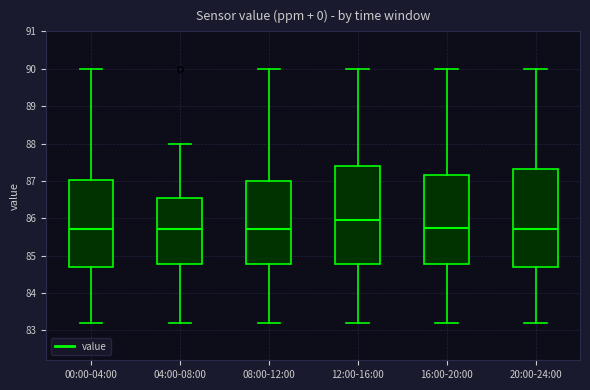

Reading left to right, read every box against the y-axis: the position of its median line, the range the box covers, and the ends of its whiskers. The values are not printed on the chart, so give them approximately, as read against the axis.

00:00-04:00: median 85.7, box 84.7 to 87.0, whiskers 83.2 to 90.0
04:00-08:00: median 85.7, box 84.8 to 86.6, whiskers 83.2 to 88.0
08:00-12:00: median 85.7, box 84.8 to 87.0, whiskers 83.2 to 90.0
12:00-16:00: median 86.0, box 84.8 to 87.4, whiskers 83.2 to 90.0
16:00-20:00: median 85.8, box 84.8 to 87.2, whiskers 83.2 to 90.0
20:00-24:00: median 85.7, box 84.7 to 87.3, whiskers 83.2 to 90.0